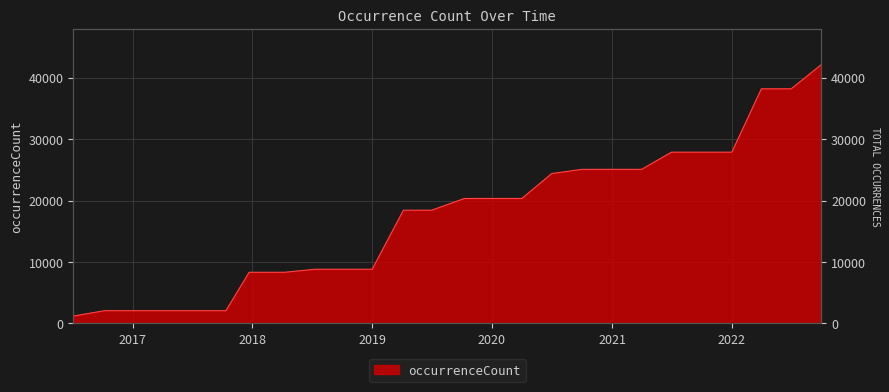

Which category has the lowest value across all series?

2016-07-04